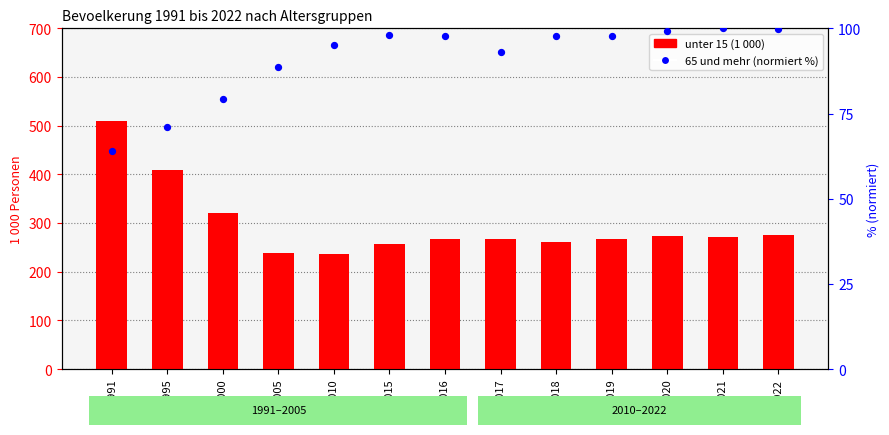

Which series has the largest total across all categories?

unter 15